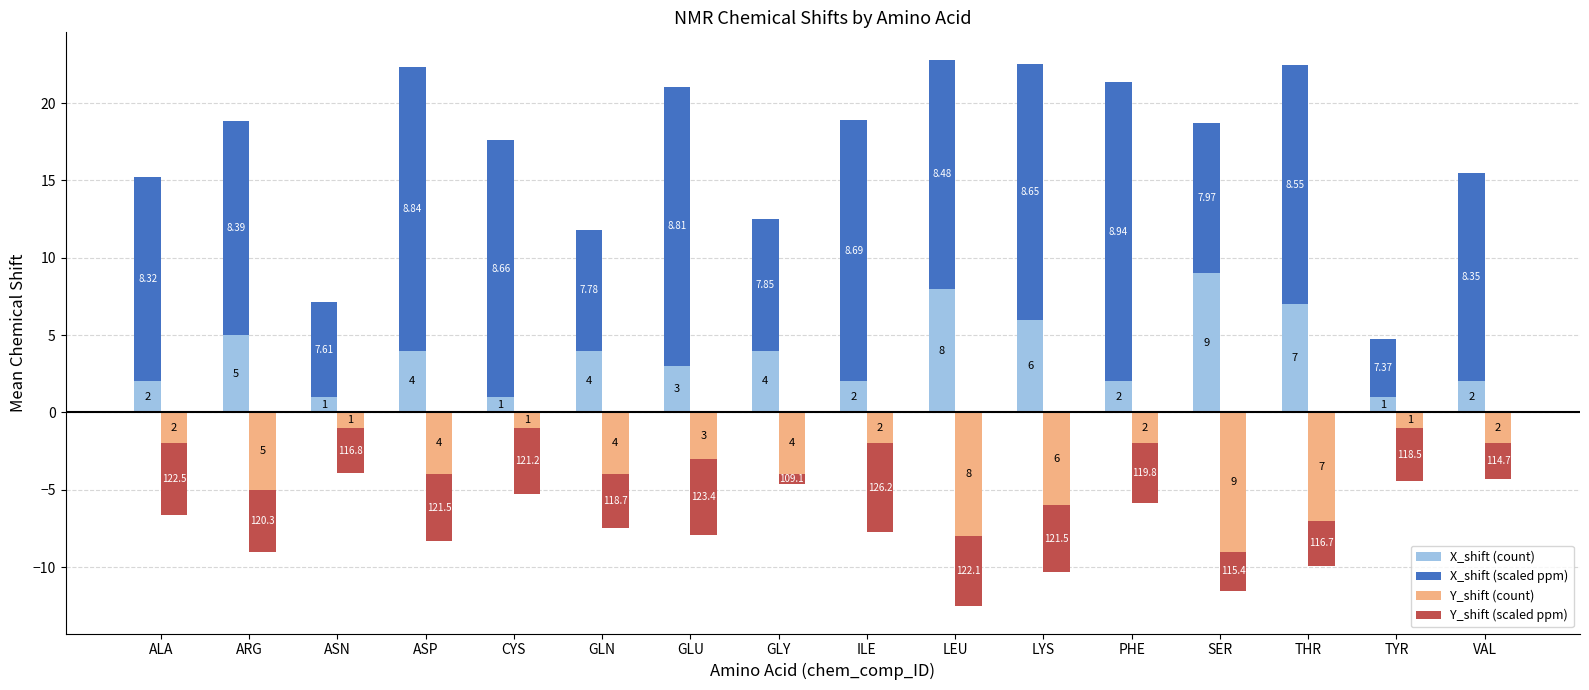

What value does the Y_shift (count) series have at ILE?

-2.0